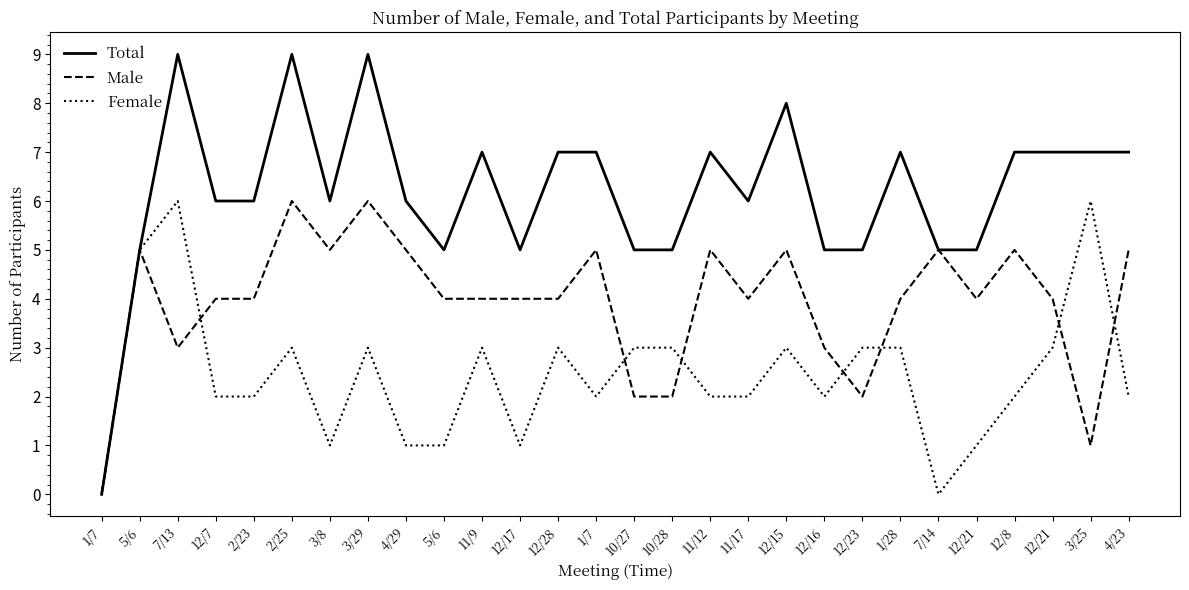

At which category is the sum across all series the highest?

7/13